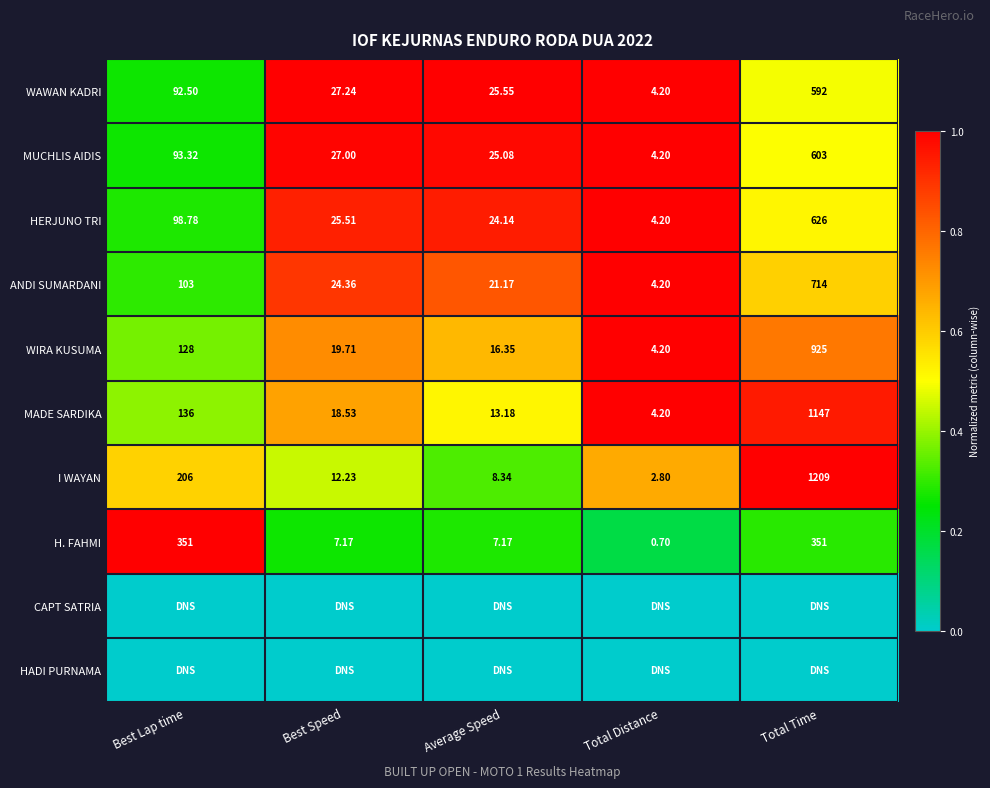

List the labels in order of HERJUNO TRI value, smallest first.

Total Distance, Average Speed, Best Speed, Best Lap time, Total Time